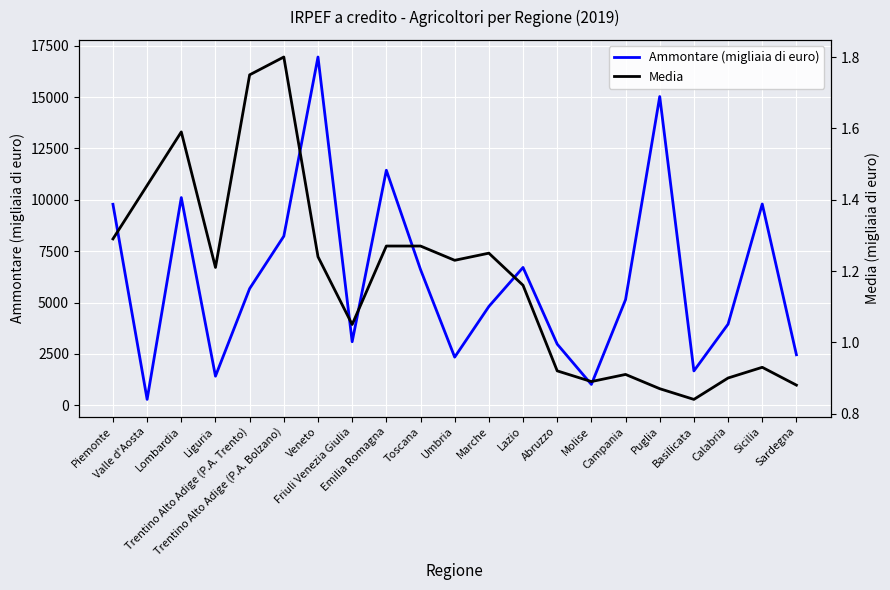

Reading left to right, extract all data points from this chart.

Ammontare (migliaia di euro): Piemonte=9784.0	Valle d'Aosta=287.0	Lombardia=10111.0	Liguria=1417.0	Trentino Alto Adige (P.A. Trento)=5681.0	Trentino Alto Adige (P.A. Bolzano)=8231.0	Veneto=16953.0	Friuli Venezia Giulia=3094.0	Emilia Romagna=11441.0	Toscana=6609.0	Umbria=2344.0	Marche=4810.0	Lazio=6710.0	Abruzzo=2978.0	Molise=1016.0	Campania=5142.0	Puglia=15029.0	Basilicata=1673.0	Calabria=3950.0	Sicilia=9798.0	Sardegna=2459.0
Media: Piemonte=1.3	Valle d'Aosta=1.4	Lombardia=1.6	Liguria=1.2	Trentino Alto Adige (P.A. Trento)=1.8	Trentino Alto Adige (P.A. Bolzano)=1.8	Veneto=1.2	Friuli Venezia Giulia=1.1	Emilia Romagna=1.3	Toscana=1.3	Umbria=1.2	Marche=1.2	Lazio=1.2	Abruzzo=0.9	Molise=0.9	Campania=0.9	Puglia=0.9	Basilicata=0.8	Calabria=0.9	Sicilia=0.9	Sardegna=0.9